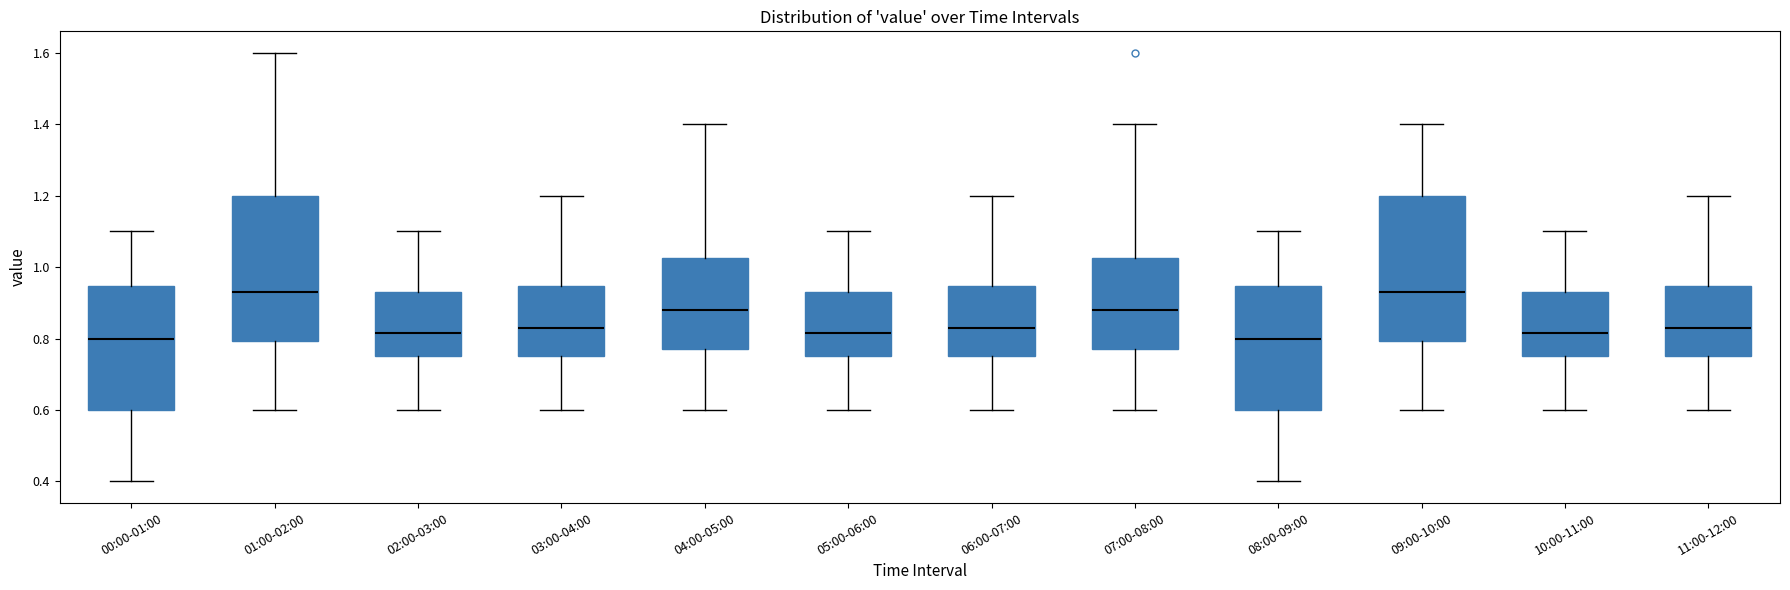

Reading left to right, transcribe this box plot: for each box, give where its median line is, the range the box spans, and where its two whiskers end, as read against the y-axis. The values are not printed on the chart, so give them approximately, as read against the axis.

00:00-01:00: median 0.80, box 0.60 to 0.94, whiskers 0.40 to 1.10
01:00-02:00: median 0.94, box 0.80 to 1.20, whiskers 0.60 to 1.60
02:00-03:00: median 0.82, box 0.76 to 0.94, whiskers 0.60 to 1.10
03:00-04:00: median 0.84, box 0.76 to 0.94, whiskers 0.60 to 1.20
04:00-05:00: median 0.88, box 0.78 to 1.02, whiskers 0.60 to 1.40
05:00-06:00: median 0.82, box 0.76 to 0.94, whiskers 0.60 to 1.10
06:00-07:00: median 0.84, box 0.76 to 0.94, whiskers 0.60 to 1.20
07:00-08:00: median 0.88, box 0.78 to 1.02, whiskers 0.60 to 1.40
08:00-09:00: median 0.80, box 0.60 to 0.94, whiskers 0.40 to 1.10
09:00-10:00: median 0.94, box 0.80 to 1.20, whiskers 0.60 to 1.40
10:00-11:00: median 0.82, box 0.76 to 0.94, whiskers 0.60 to 1.10
11:00-12:00: median 0.84, box 0.76 to 0.94, whiskers 0.60 to 1.20